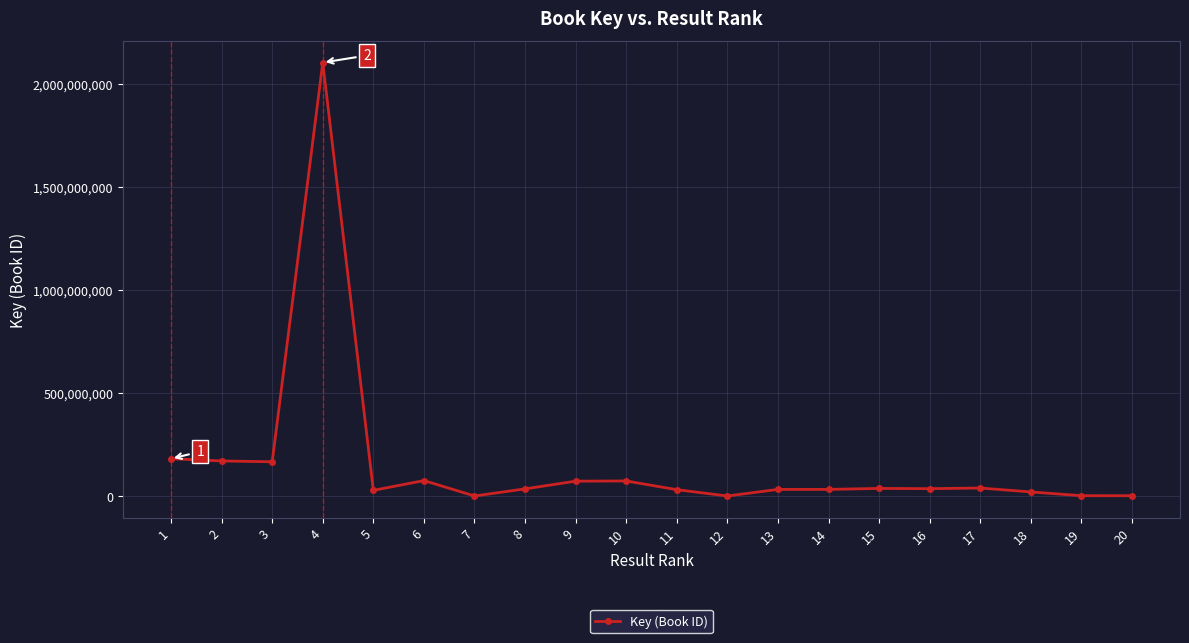

What is the difference between the maximum and minimum values?

2105200992